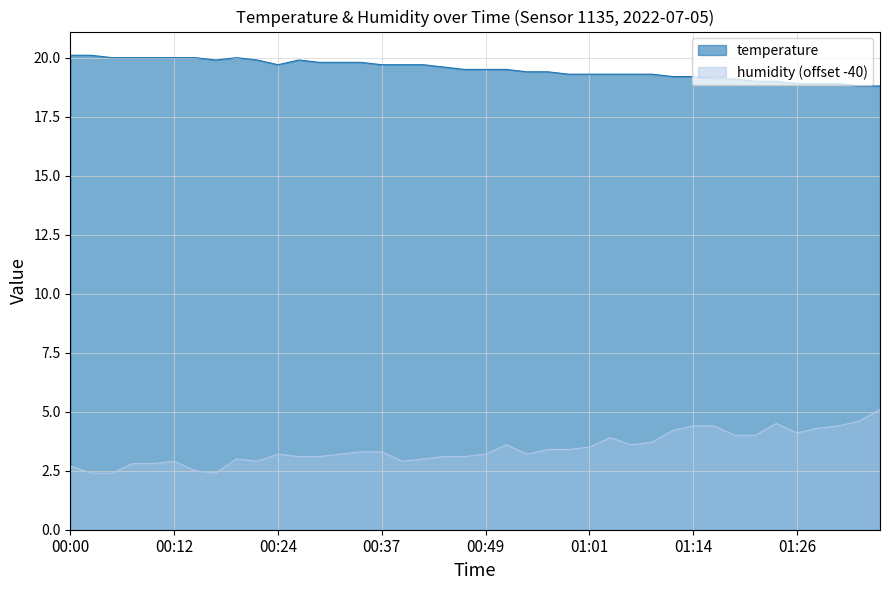

Reading left to right, list all the values displayed in this chart.

temperature: 00:00=20.1	00:02=20.1	00:05=20.0	00:07=20.0	00:10=20.0	00:12=20.0	00:14=20.0	00:17=19.9	00:19=20.0	00:22=19.9	00:24=19.7	00:27=19.9	00:29=19.8	00:32=19.8	00:34=19.8	00:37=19.7	00:39=19.7	00:42=19.7	00:44=19.6	00:46=19.5	00:49=19.5	00:51=19.5	00:54=19.4	00:56=19.4	00:59=19.3	01:01=19.3	01:04=19.3	01:06=19.3	01:09=19.3	01:11=19.2	01:14=19.2	01:16=19.1	01:19=19.1	01:21=19.0	01:24=19.0	01:26=18.9	01:29=18.9	01:31=18.9	01:33=18.8	01:36=18.8
humidity: 00:00=2.7	00:02=2.4	00:05=2.4	00:07=2.8	00:10=2.8	00:12=2.9	00:14=2.5	00:17=2.4	00:19=3.0	00:22=2.9	00:24=3.2	00:27=3.1	00:29=3.1	00:32=3.2	00:34=3.3	00:37=3.3	00:39=2.9	00:42=3.0	00:44=3.1	00:46=3.1	00:49=3.2	00:51=3.6	00:54=3.2	00:56=3.4	00:59=3.4	01:01=3.5	01:04=3.9	01:06=3.6	01:09=3.7	01:11=4.2	01:14=4.4	01:16=4.4	01:19=4.0	01:21=4.0	01:24=4.5	01:26=4.1	01:29=4.3	01:31=4.4	01:33=4.6	01:36=5.1